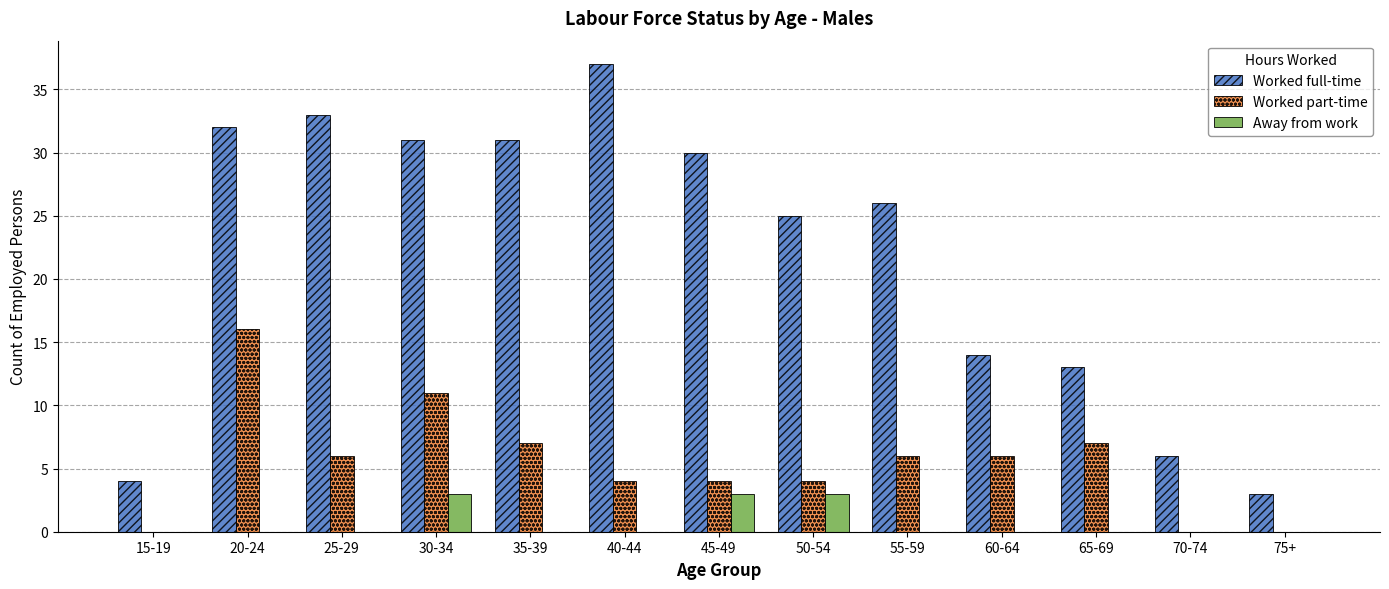

Reading left to right, list all the values displayed in this chart.

Worked full-time: 4	32	33	31	31	37	30	25	26	14	13	6	3
Worked part-time: 0	16	6	11	7	4	4	4	6	6	7	0	0
Away from work: 0	0	0	3	0	0	3	3	0	0	0	0	0